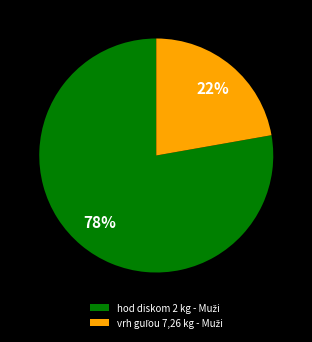

Is there any slice that represents more than half of the pie?

Yes